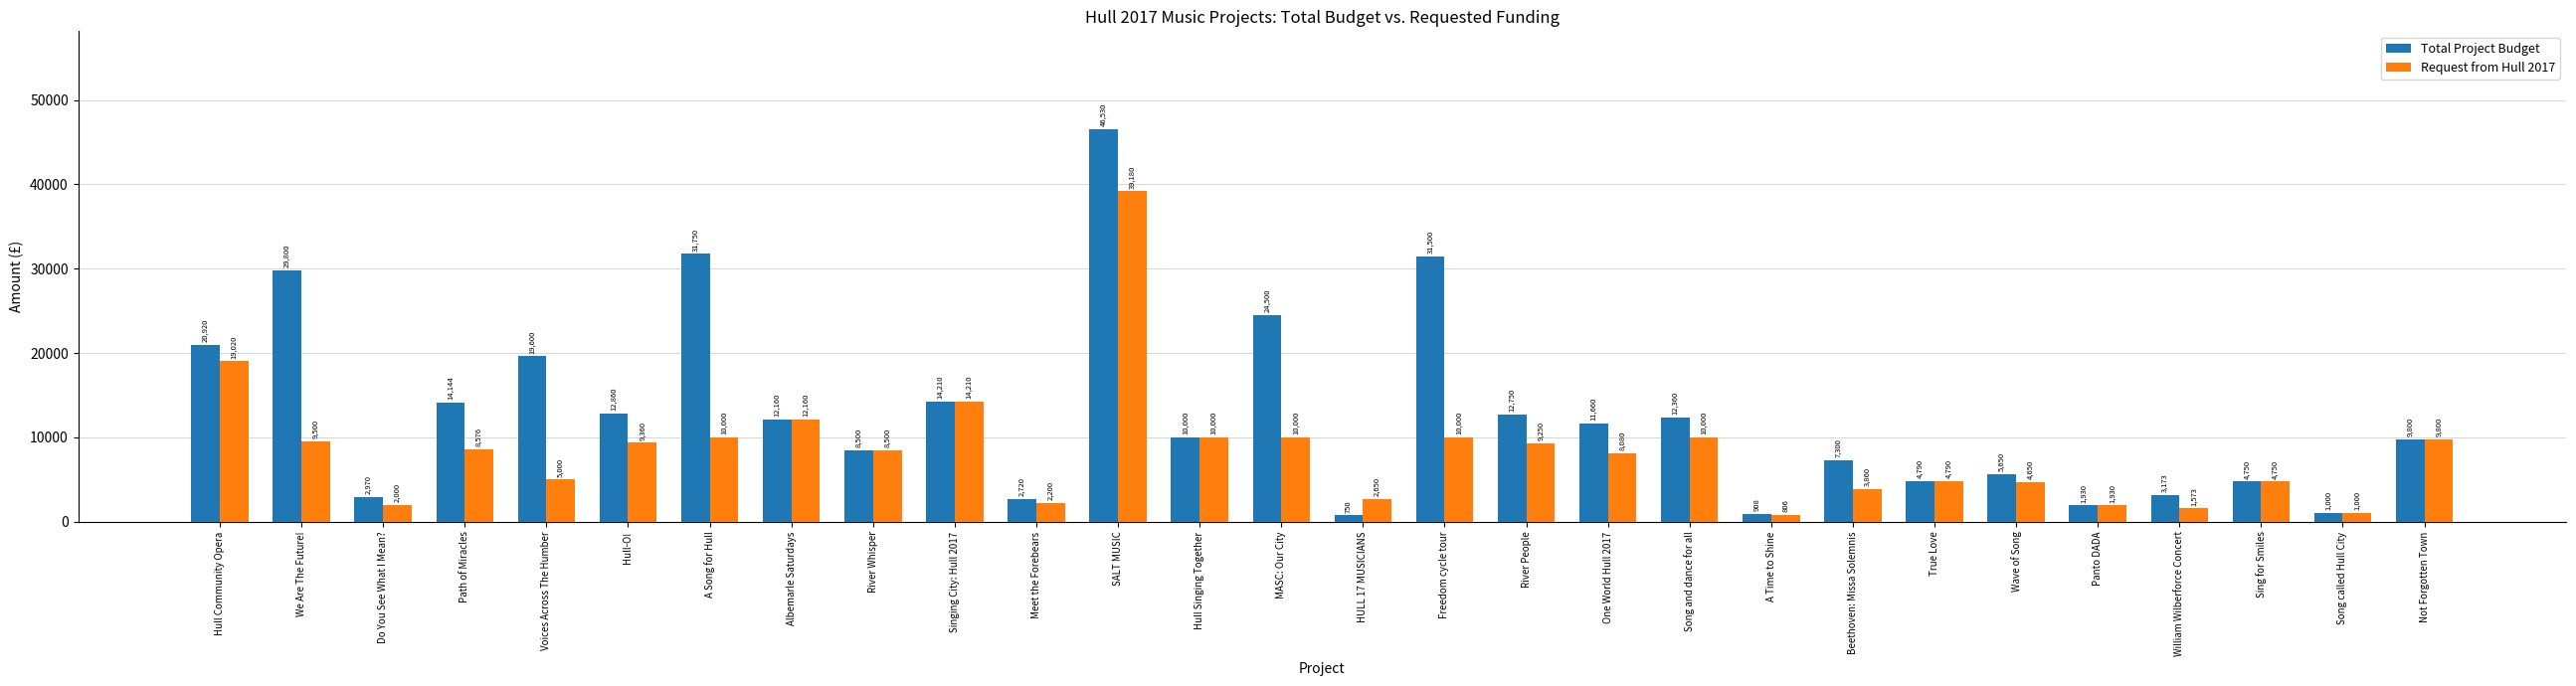

What is the maximum value for Total Project Budget?

46530.0